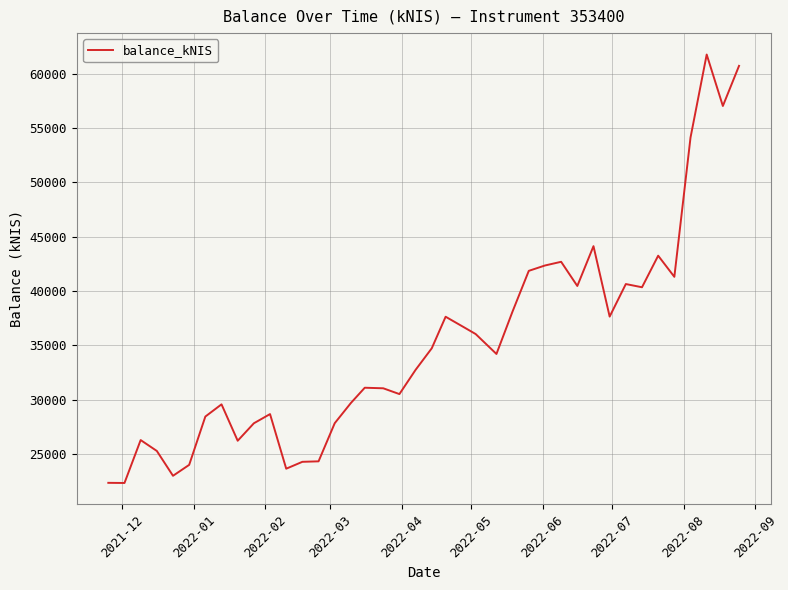

What is the maximum value shown in the chart?

61751.2